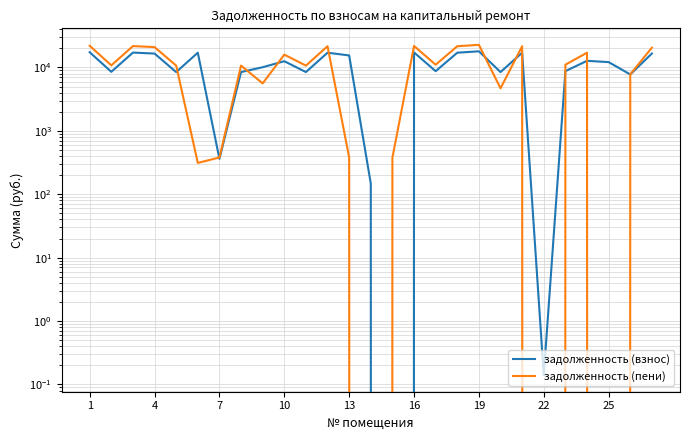

At which label does задолженность (взнос) reach its peak?

19